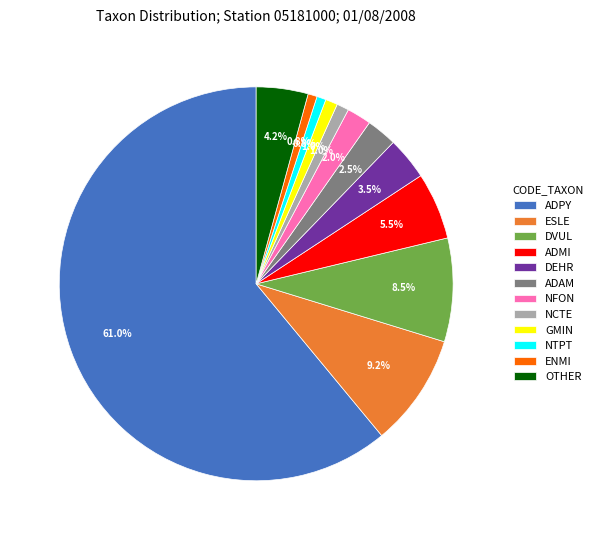

How many slices are in this pie chart?

12